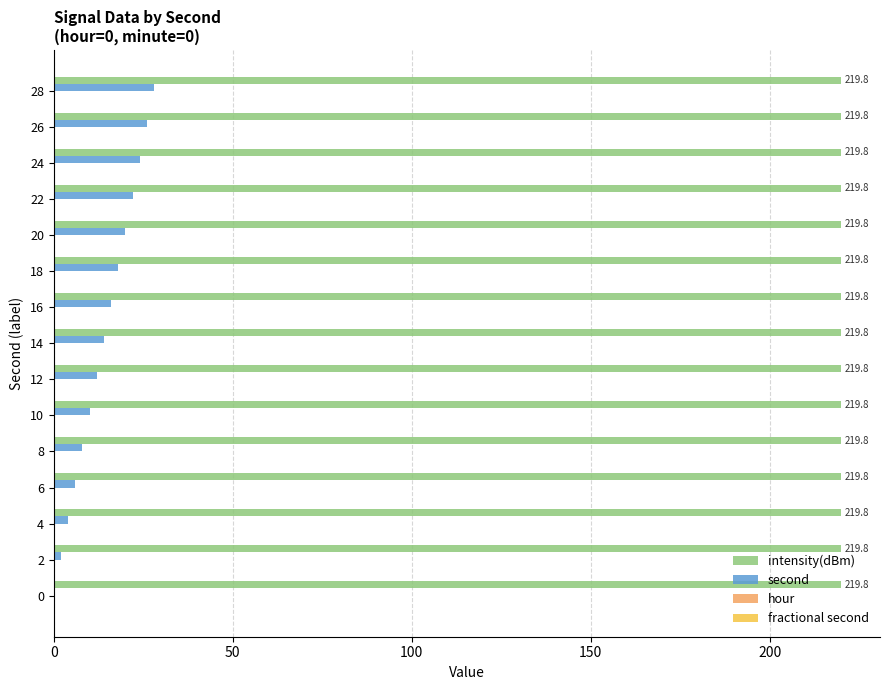

What is the sum of the intensity(dBm) values at 26 and 16?

439.6